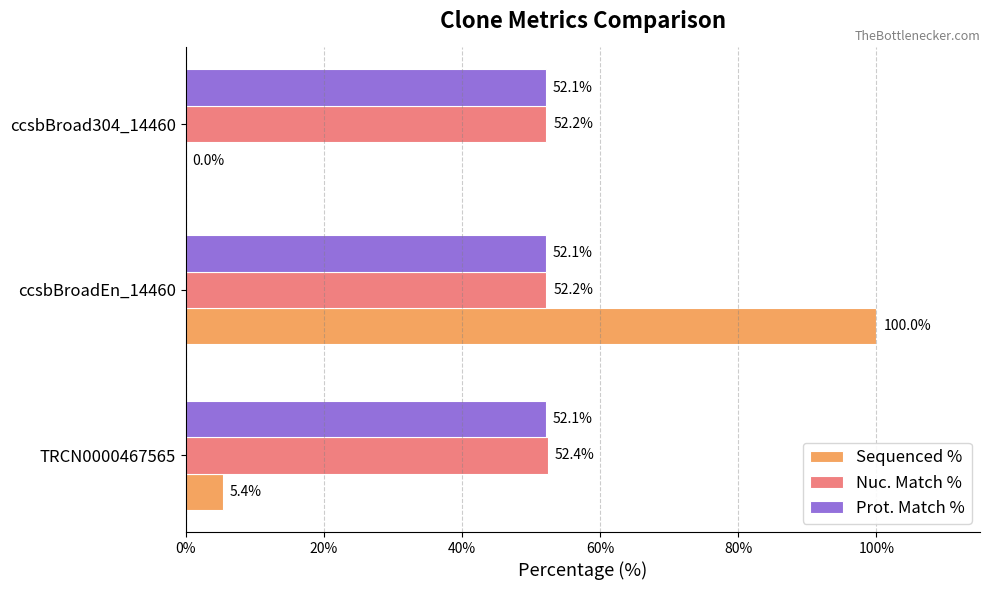

What are all the series names shown in the legend?

Sequenced %, Nuc. Match %, Prot. Match %